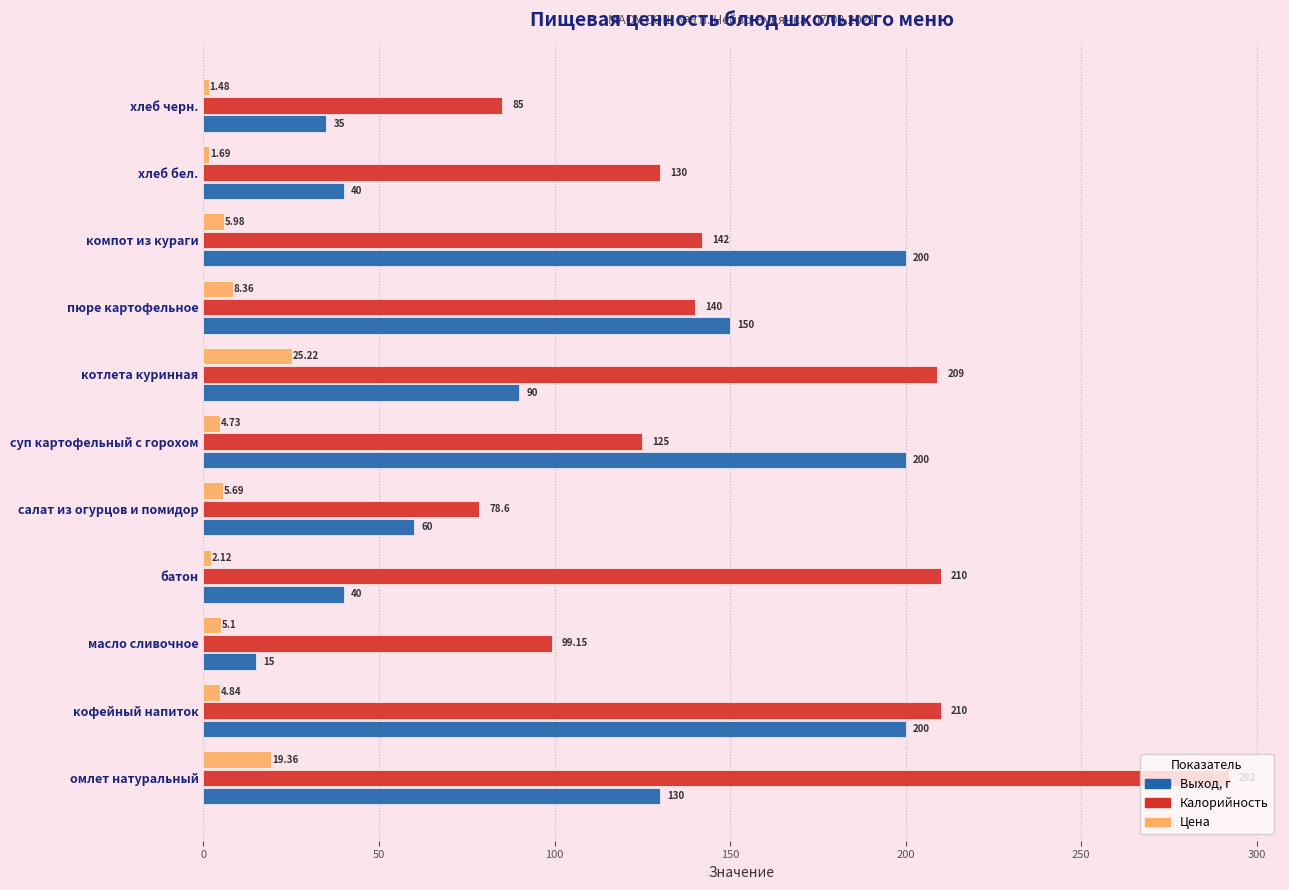

Between масло сливочное and компот из кураги, which series saw the biggest shift?

Выход, г